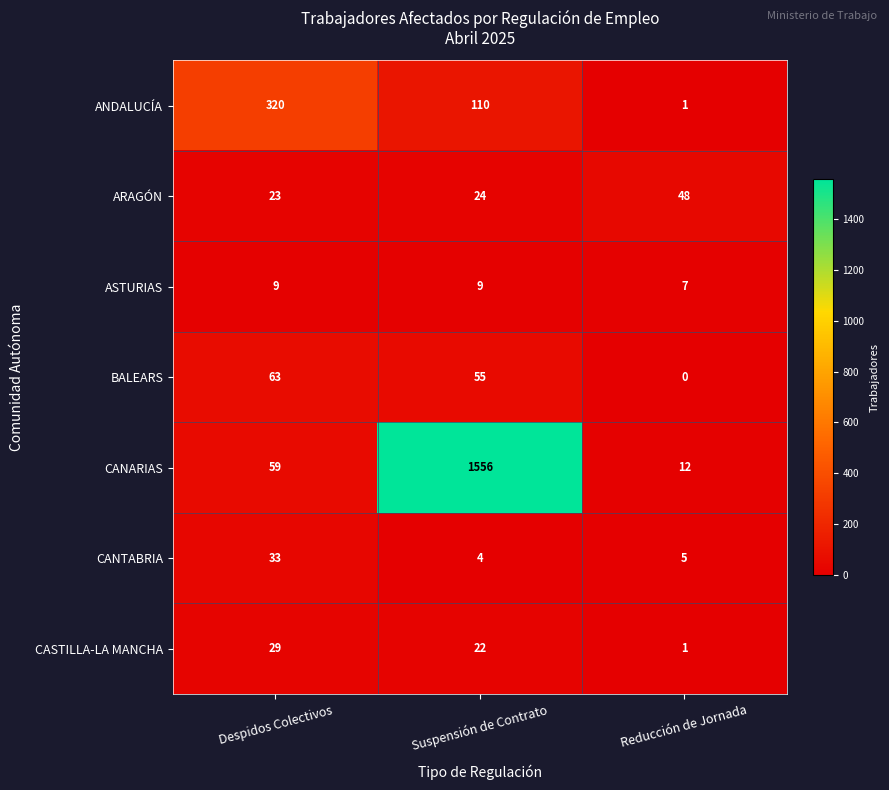

Which series changed the most between Suspensión de Contrato and Reducción de Jornada?

CANARIAS